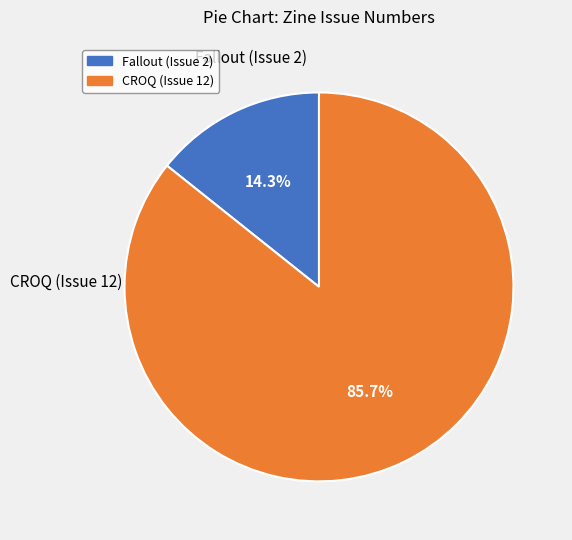

Combined, do Fallout (Issue 2) and CROQ (Issue 12) account for over 50%?

Yes